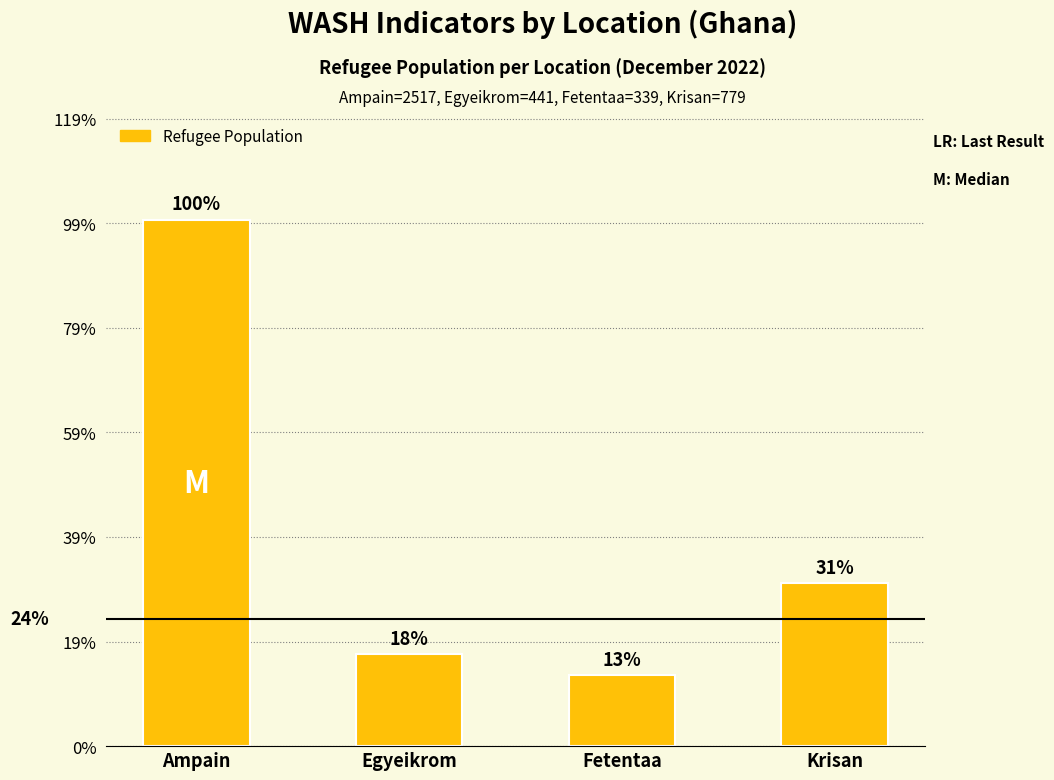

Between Ampain and Egyeikrom, which is larger?

Ampain